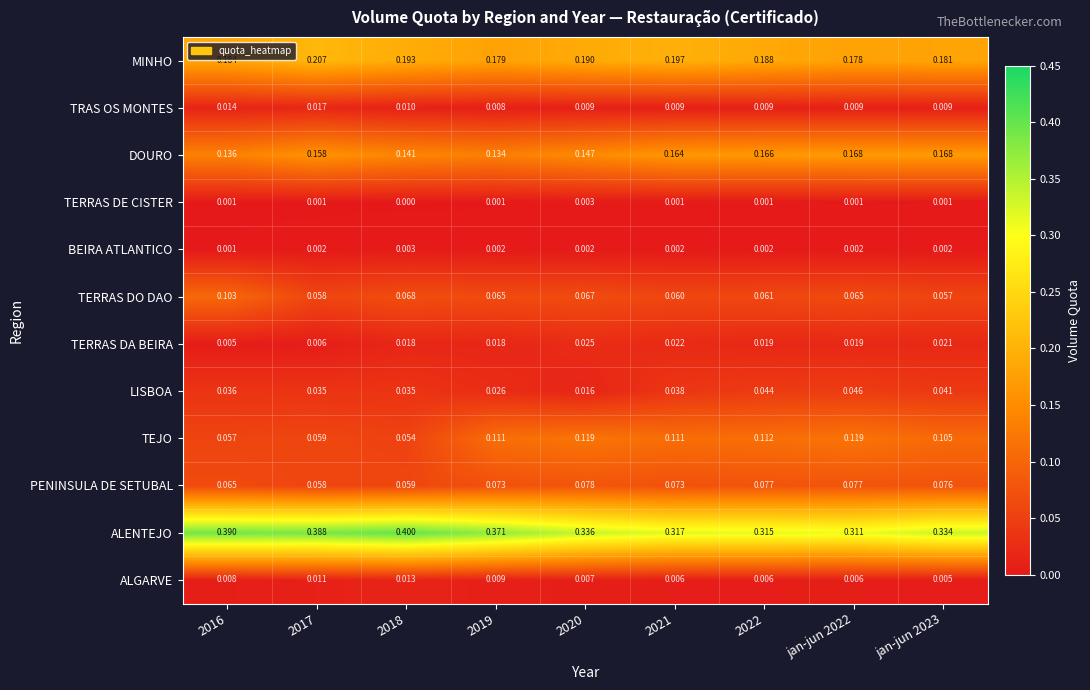

At 2021, list the series in order from largest to smallest.

ALENTEJO, MINHO, DOURO, TEJO, PENINSULA DE SETUBAL, TERRAS DO DAO, LISBOA, TERRAS DA BEIRA, TRAS OS MONTES, ALGARVE, BEIRA ATLANTICO, TERRAS DE CISTER